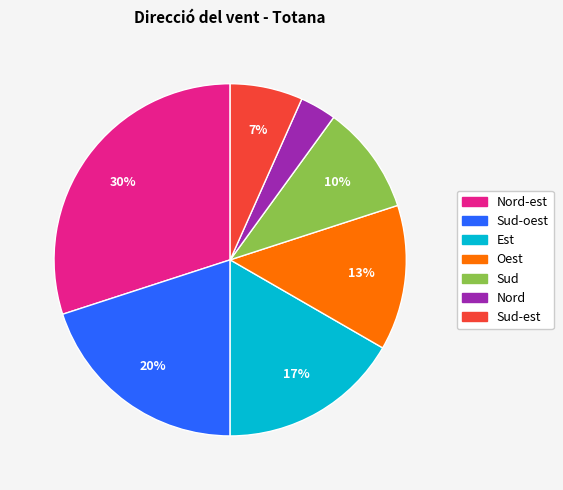

To the nearest percent, what is the difference between the largest and smallest slice percentages?

27%